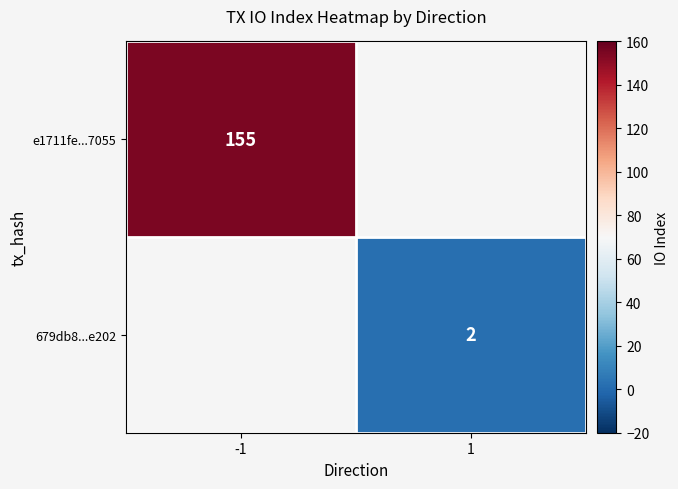

The value of 679db8...e202 at 1 is 1. True or false?

False